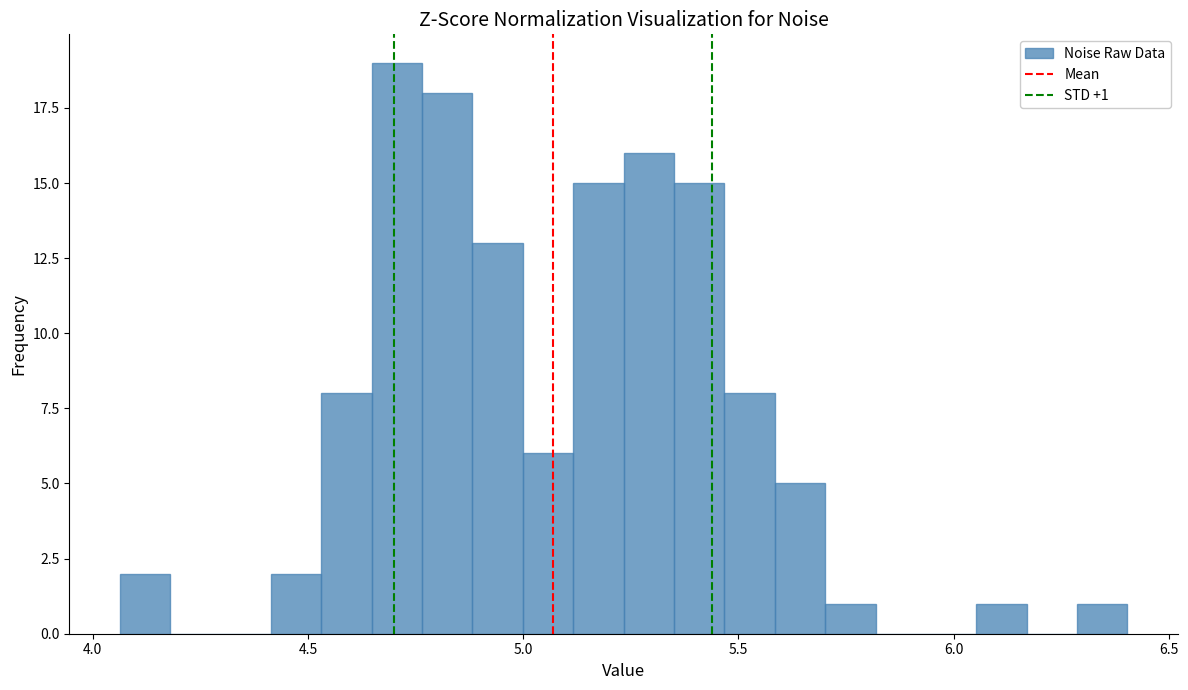

Read against the x-axis, roughly where is the centre of the tallest bar?

4.70